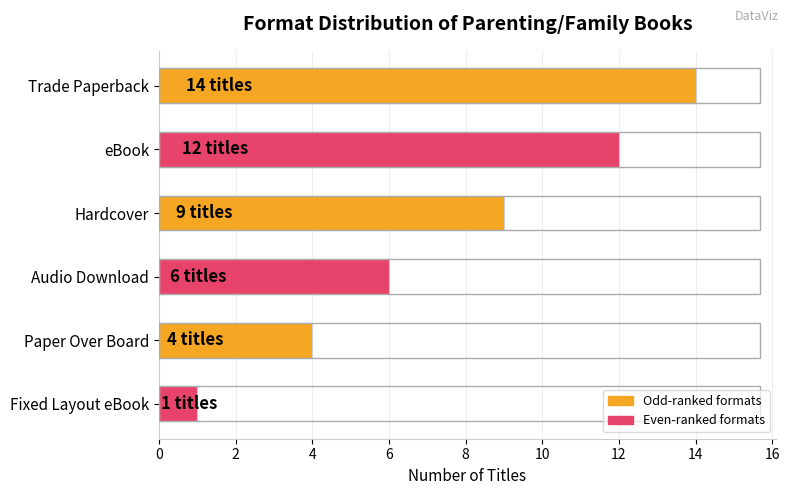

Approximately how many times larger is the value at Trade Paperback compared to Paper Over Board?

3.5